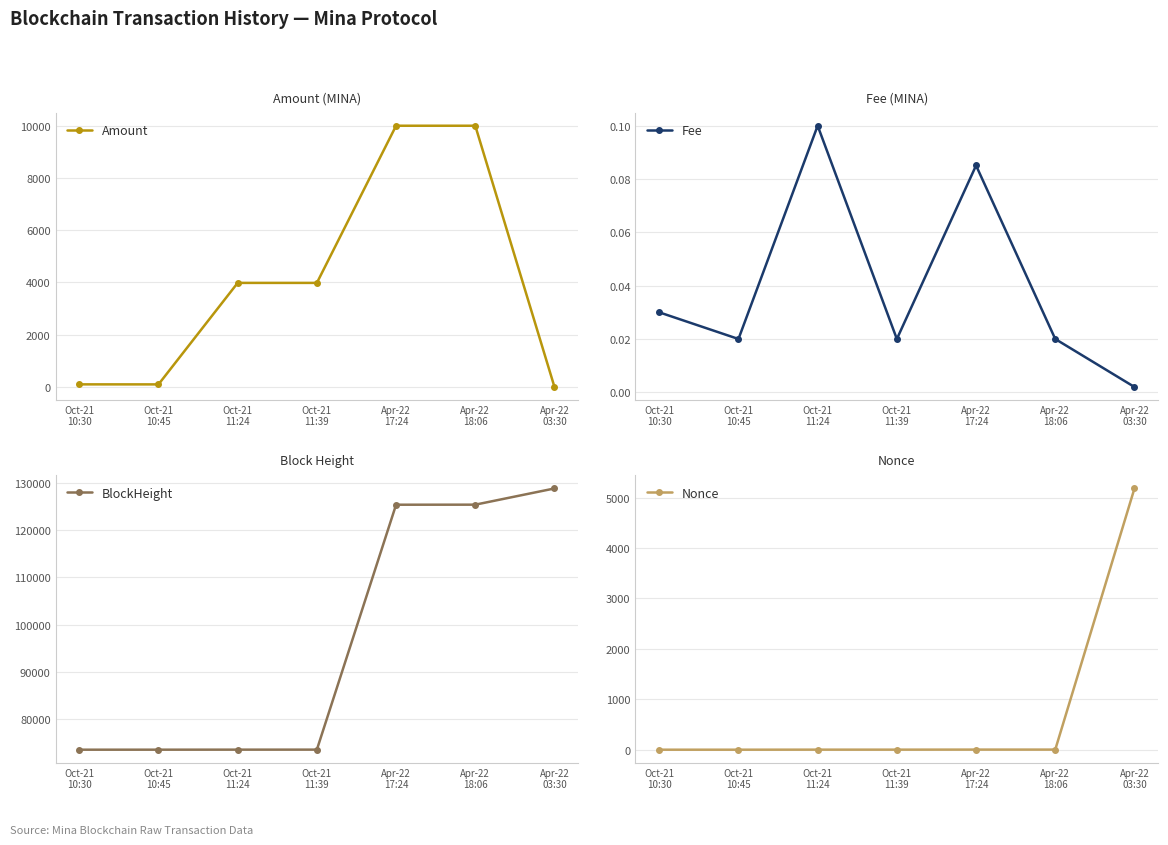

What is the difference between the highest and lowest values at Oct-21
10:30?

73571.0